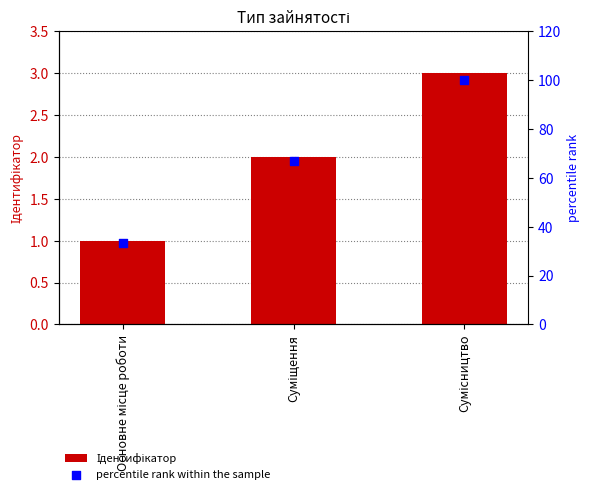

What are all the series names shown in the legend?

Ідентифікатор, percentile rank within the sample